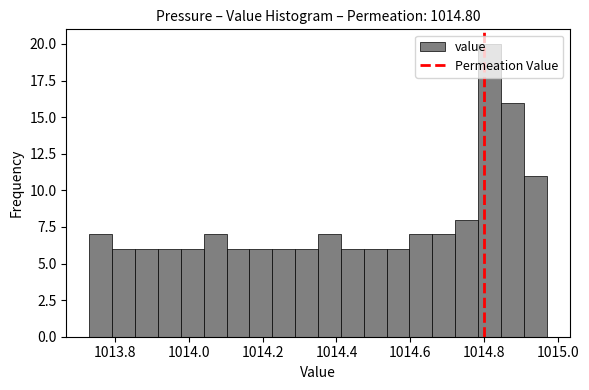

Read against the x-axis, roughly where is the centre of the tallest bar?

1014.82